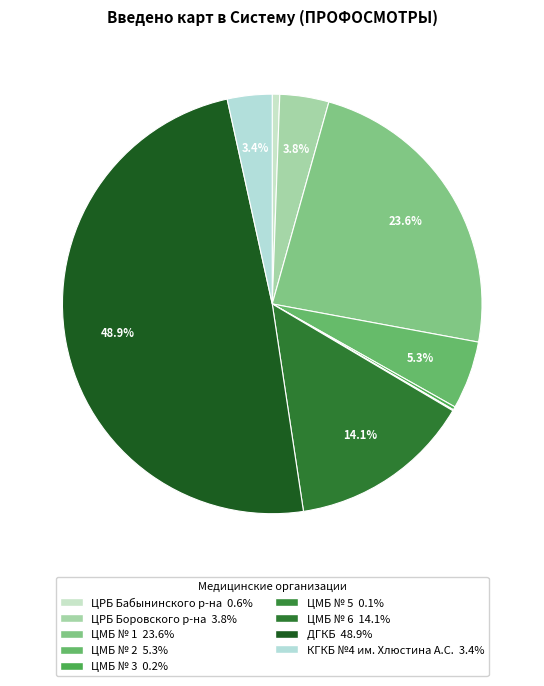

Is it true that ДГКБ is 41% of the pie?

False